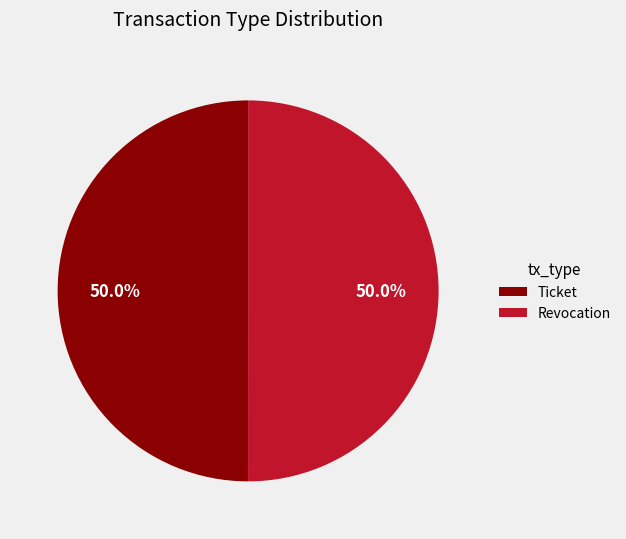

Do Revocation and Ticket together represent more than half of the pie?

Yes